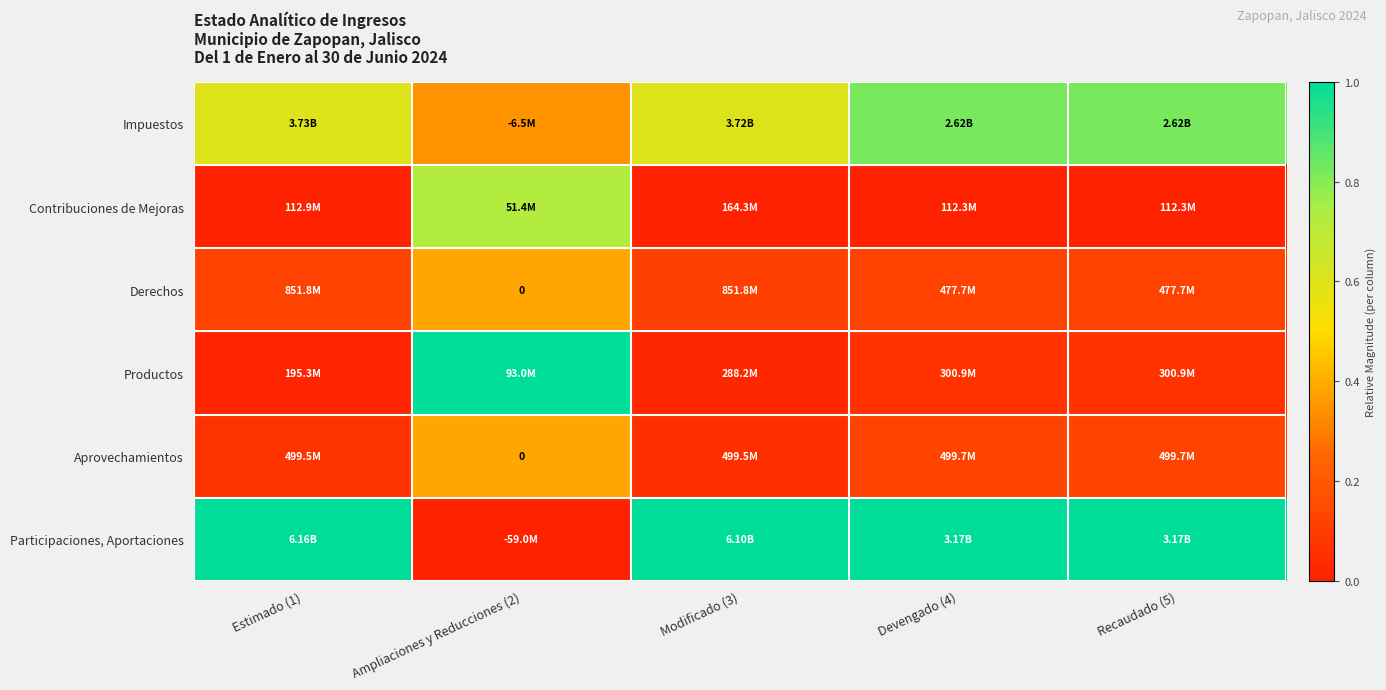

Count the number of categories in the chart.

5